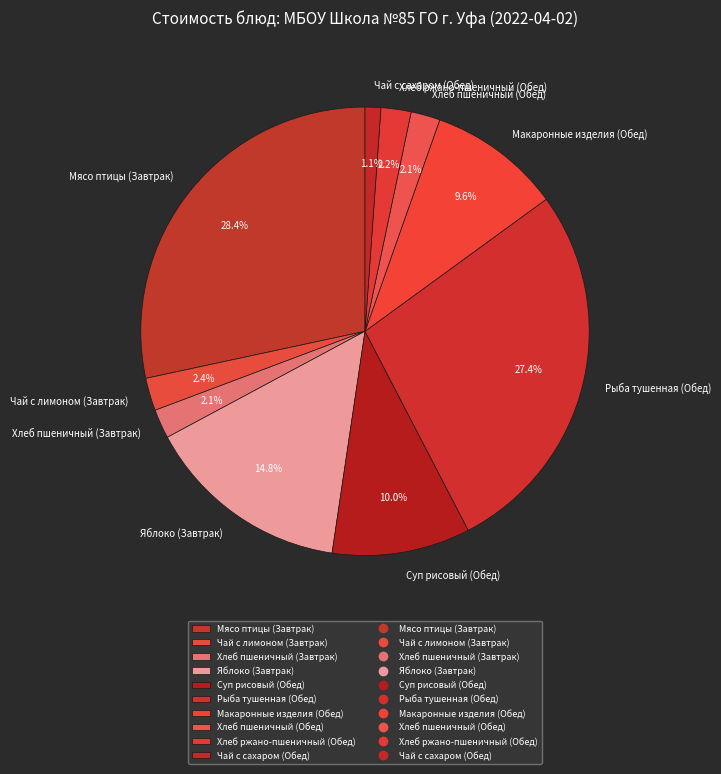

To the nearest percent, what is the difference between the largest and smallest slice percentages?

27%